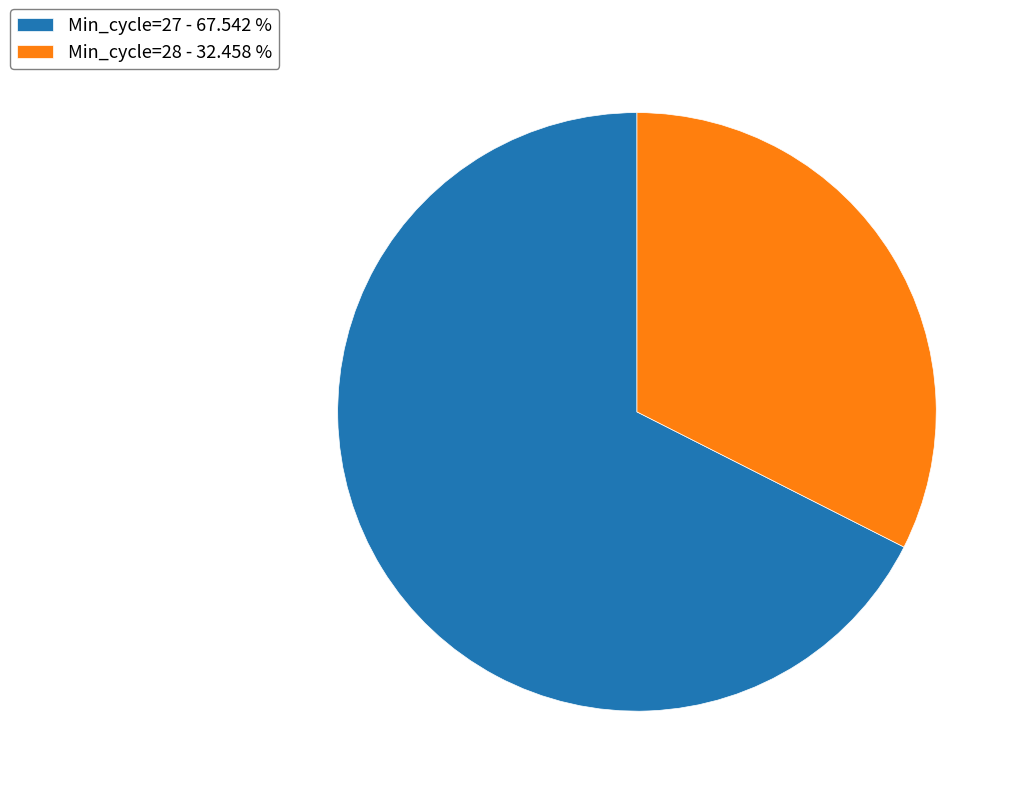

Which has a higher value, Min_cycle=28 - 32.458 % or Min_cycle=27 - 67.542 %?

Min_cycle=27 - 67.542 %